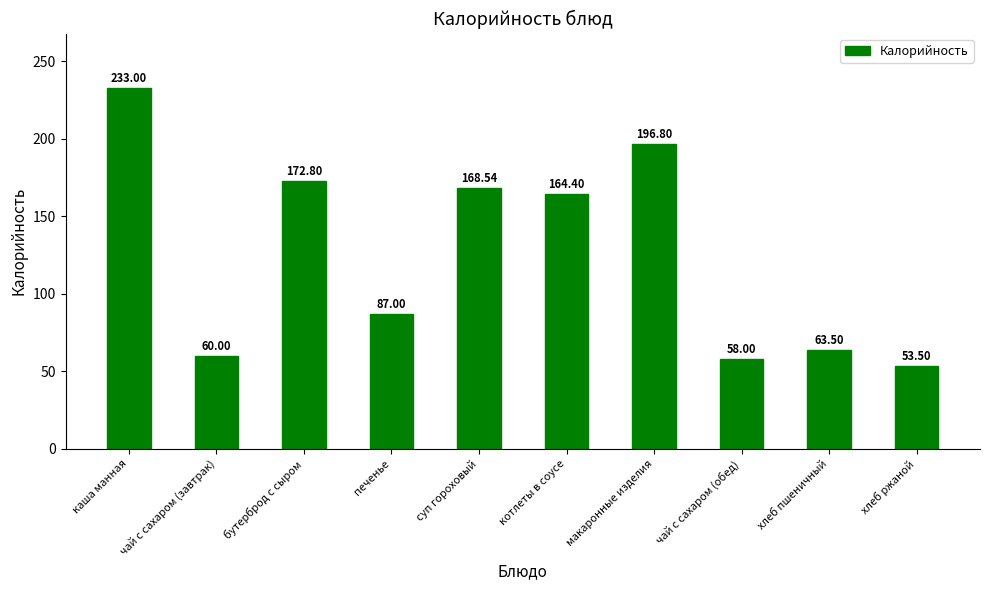

What is the greatest value displayed?

233.0